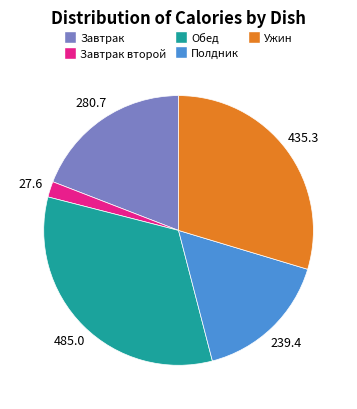

How many segments does this pie chart have?

5